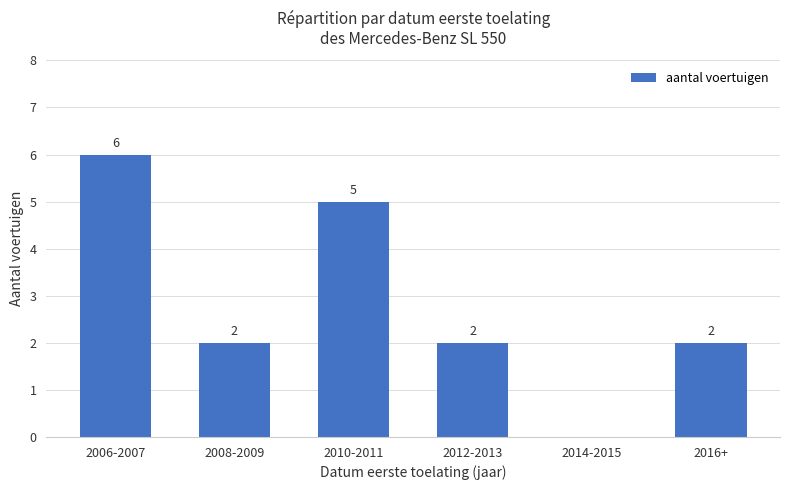

What is the sum of the values at 2010-2011 and 2008-2009?

7